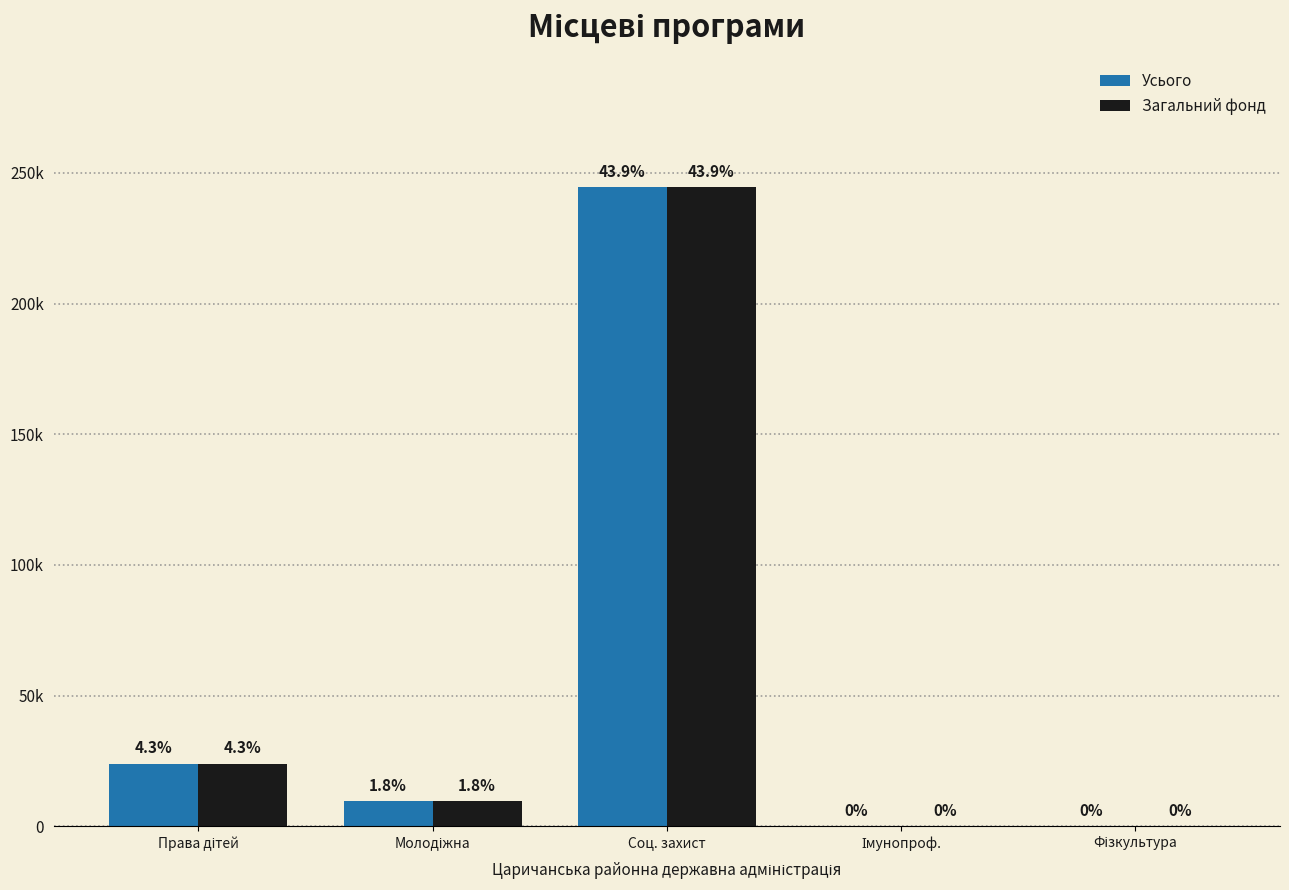

Are the bars horizontal?

No